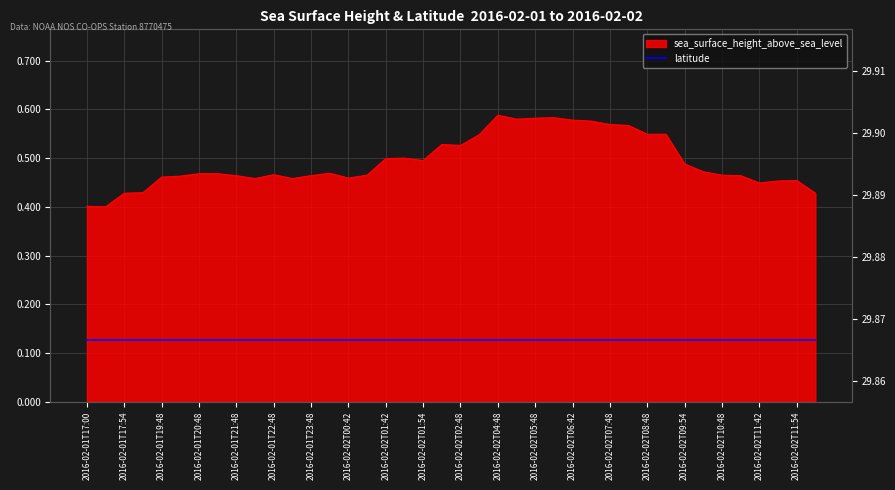

How many lines are shown in the chart?

1